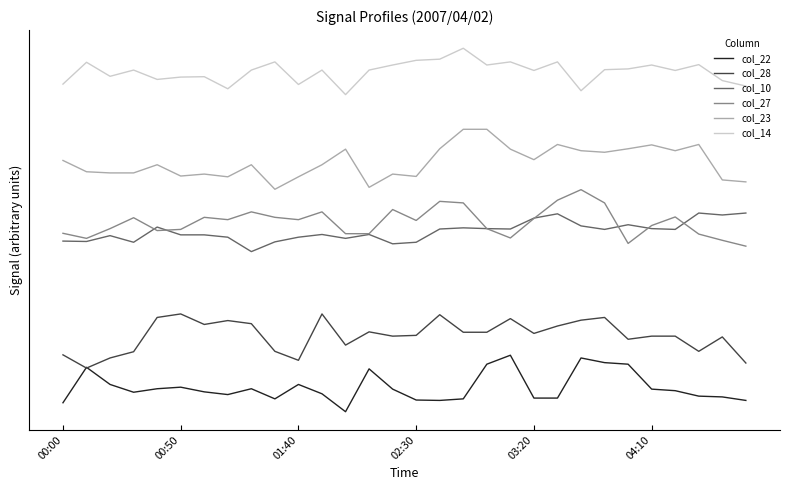

Does the chart display data point markers on the line(s)?

No